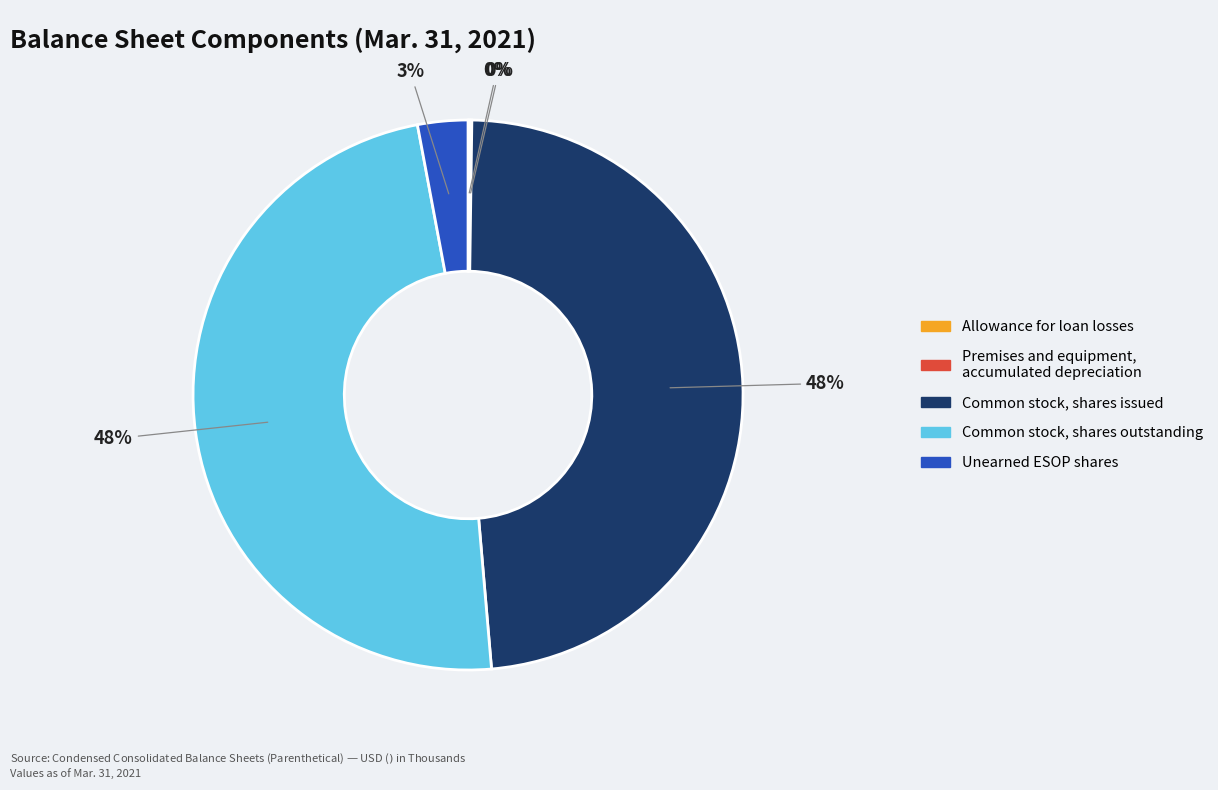

To the nearest percent, what portion does Common stock, shares issued represent?

48%